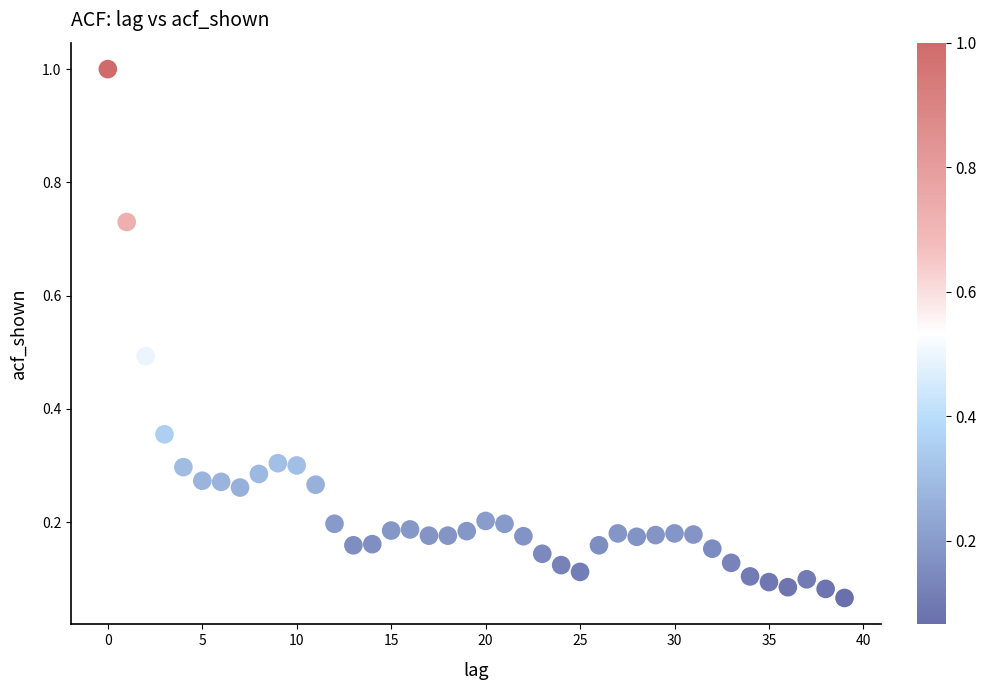

What is the range of Y values (max minus min)?

0.9